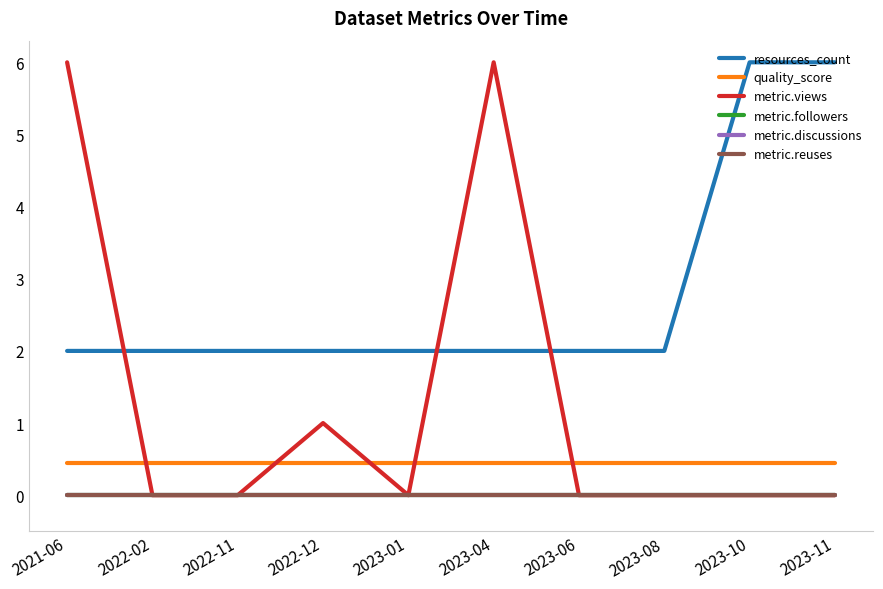

True or false: metric.discussions and quality_score cross at least once.

False